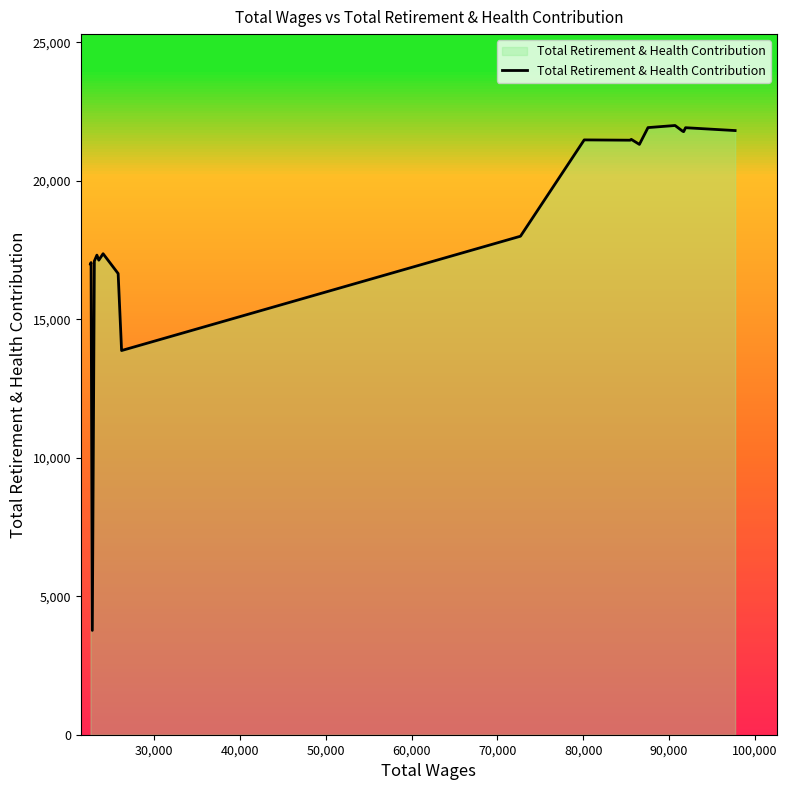

Count the number of data series in this chart.

1